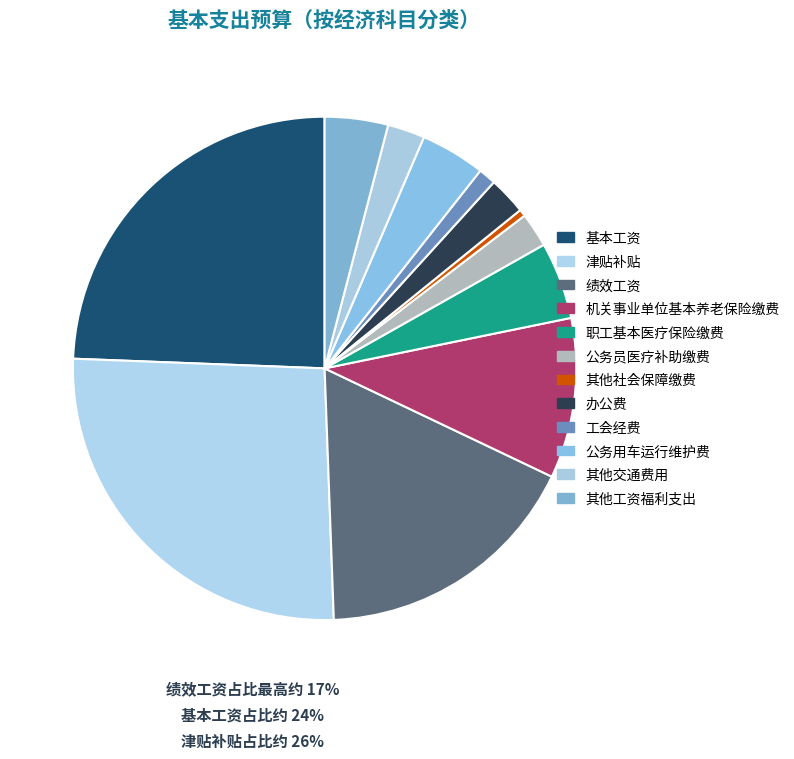

To the nearest percent, what is the combined percentage of 绩效工资 and 公务用车运行维护费?

22%